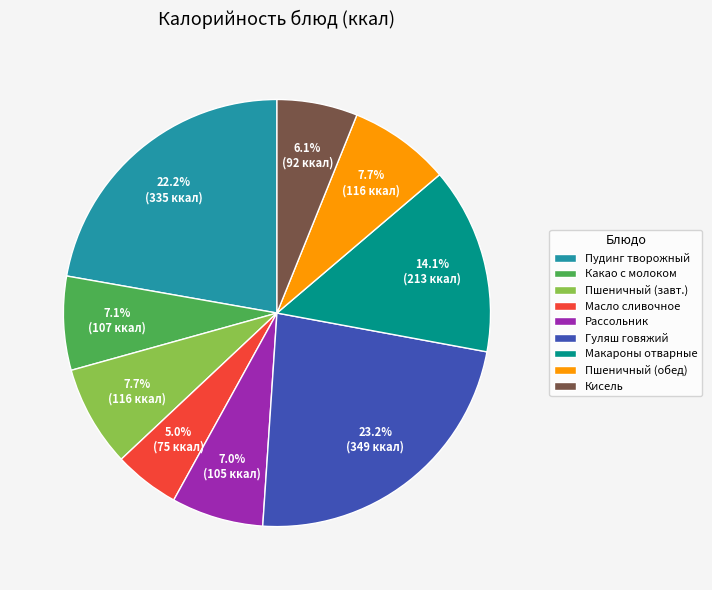

Combined, do Пудинг творожный and Гуляш говяжий account for over 50%?

No